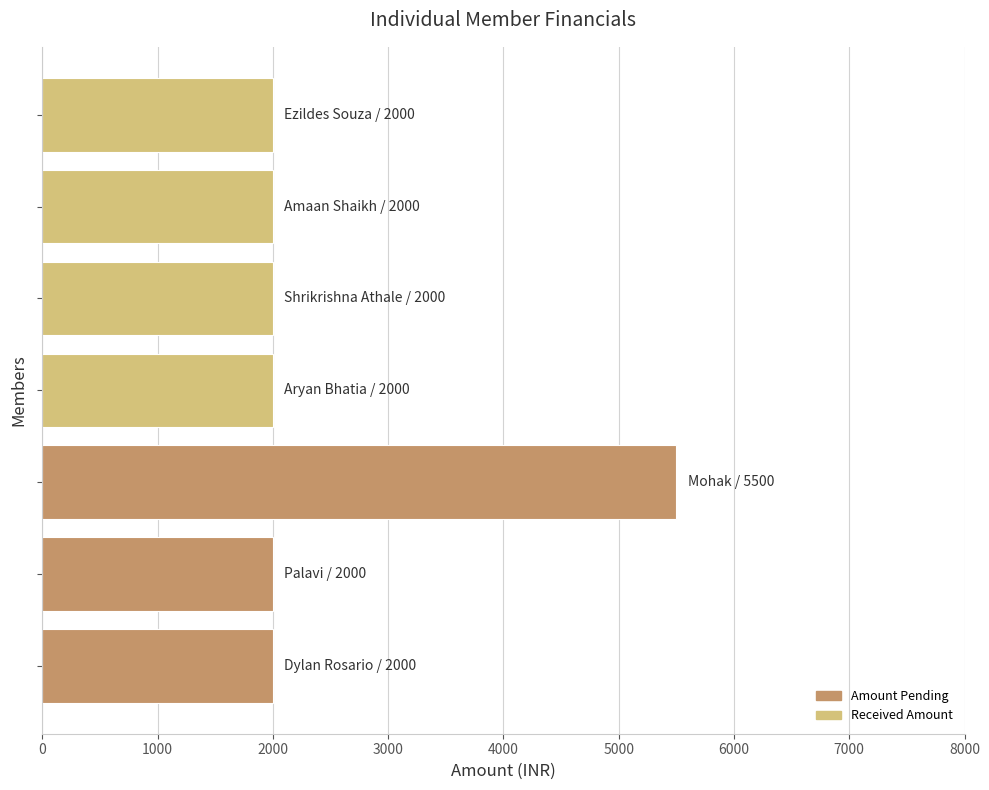

How many data points does each series have?

7